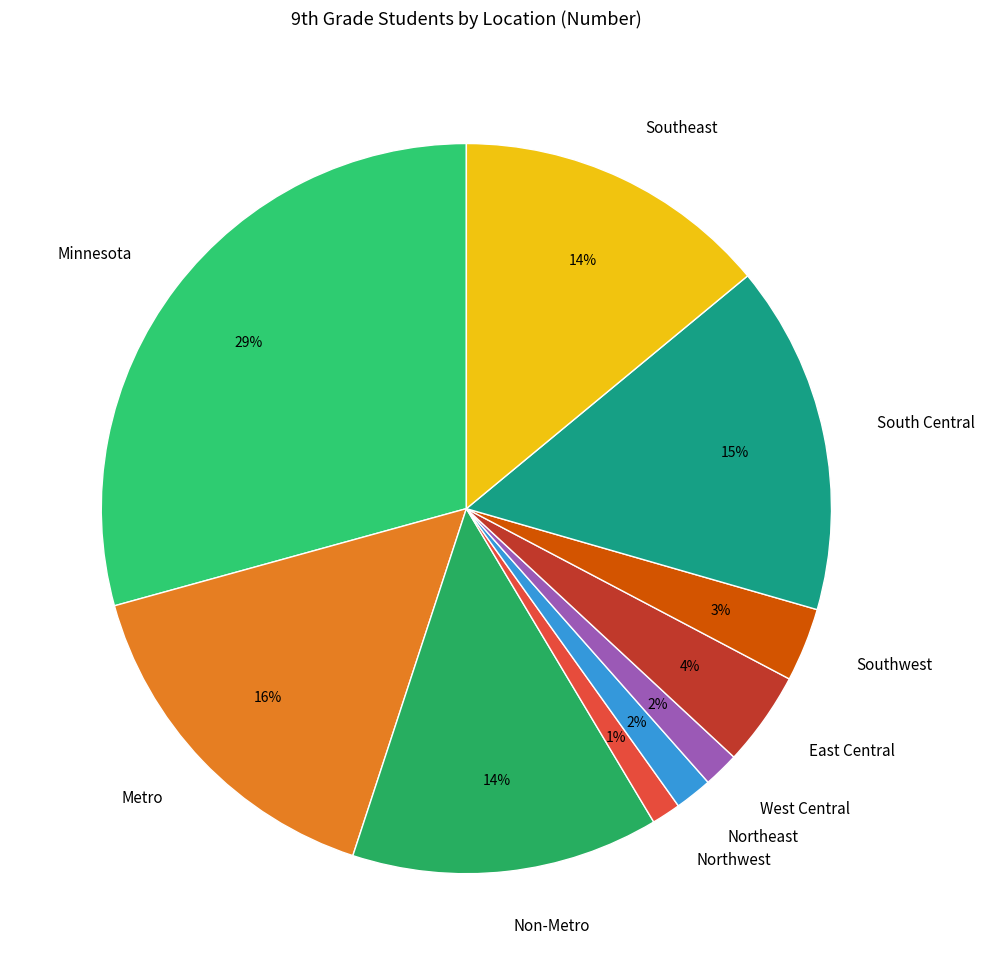

Does Minnesota represent more than half of the total?

No